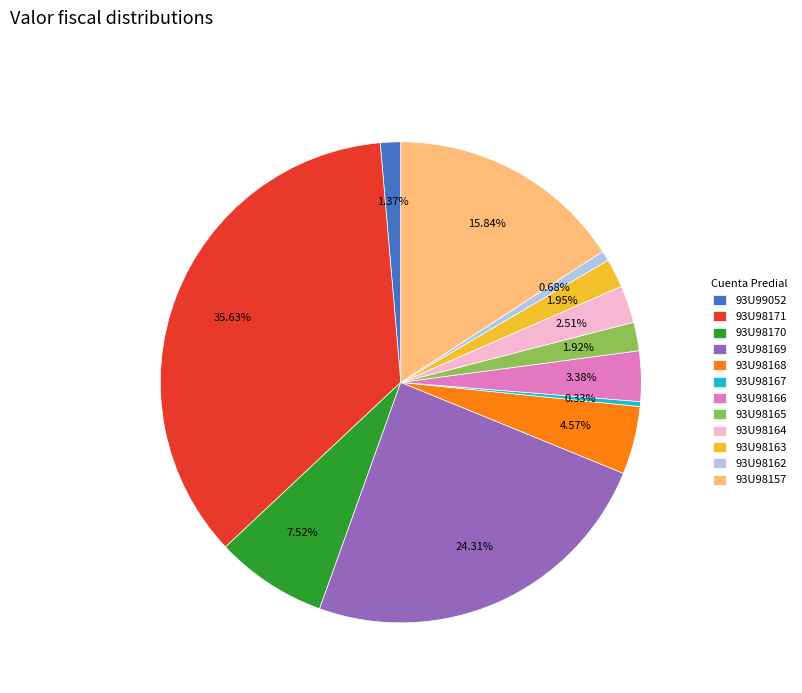

How many slices are in this pie chart?

12